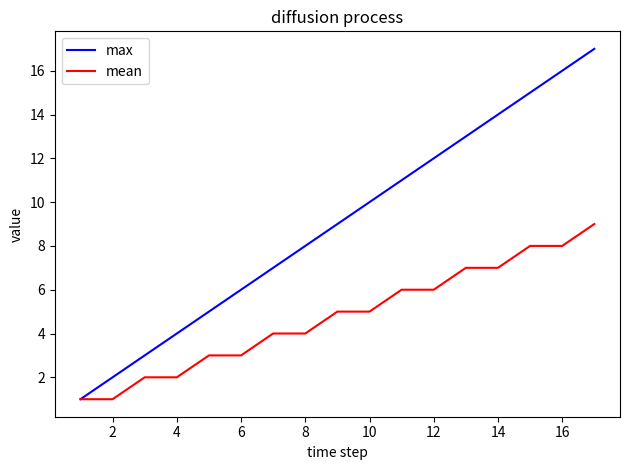

Rank the series by their maximum value, from lowest to highest.

mean, max